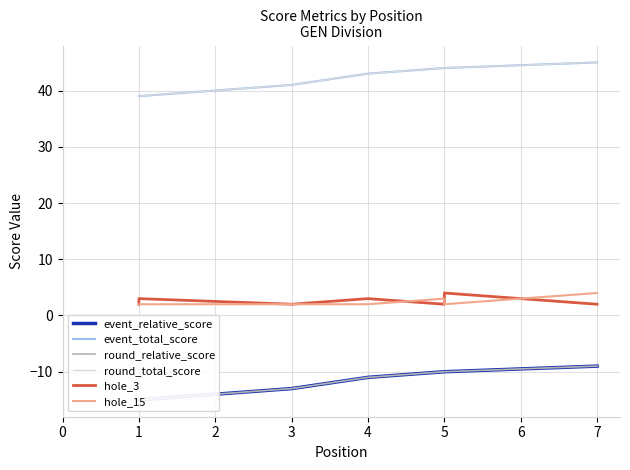

At which label does event_relative_score first exceed -11?

5